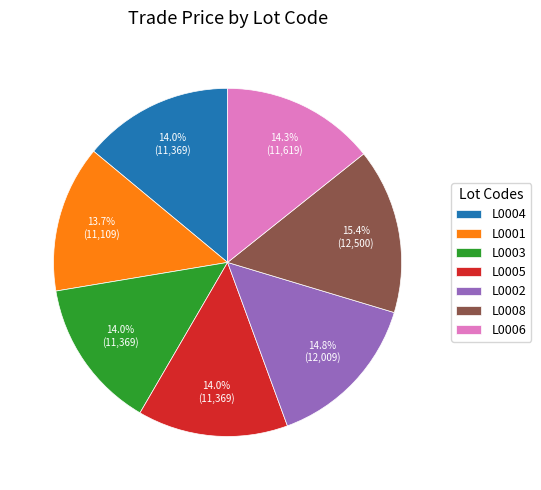

To the nearest percent, what portion does L0004 represent?

14%